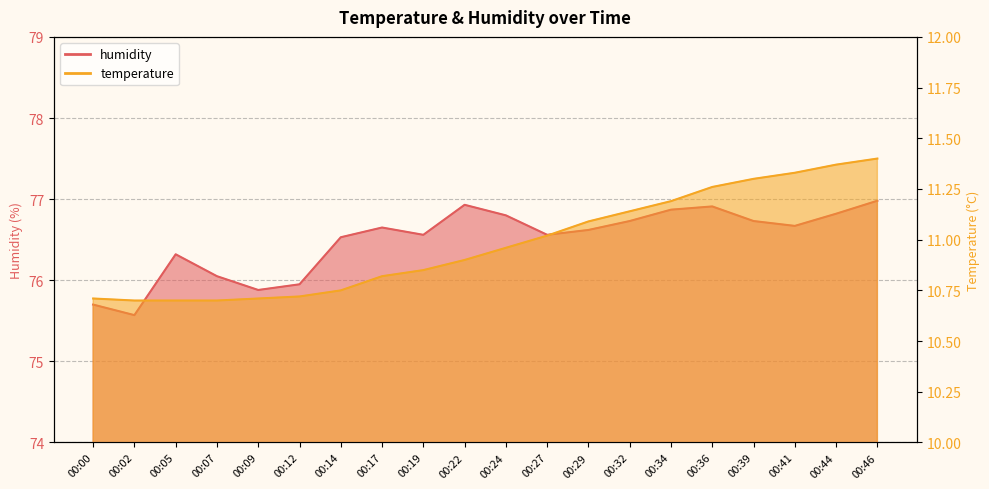

What is the value of the humidity point at the 3rd from the left?

76.3